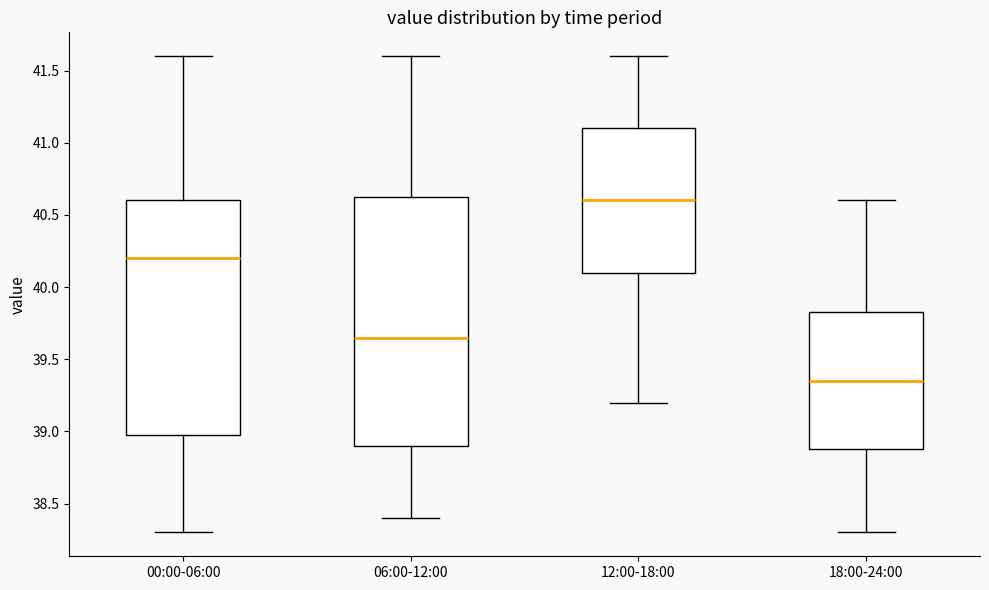

Reading left to right, read every box against the y-axis: the position of its median line, the range the box covers, and the ends of its whiskers. The values are not printed on the chart, so give them approximately, as read against the axis.

00:00-06:00: median 40.20, box 39.00 to 40.60, whiskers 38.30 to 41.60
06:00-12:00: median 39.65, box 38.90 to 40.65, whiskers 38.40 to 41.60
12:00-18:00: median 40.60, box 40.10 to 41.10, whiskers 39.20 to 41.60
18:00-24:00: median 39.35, box 38.90 to 39.85, whiskers 38.30 to 40.60